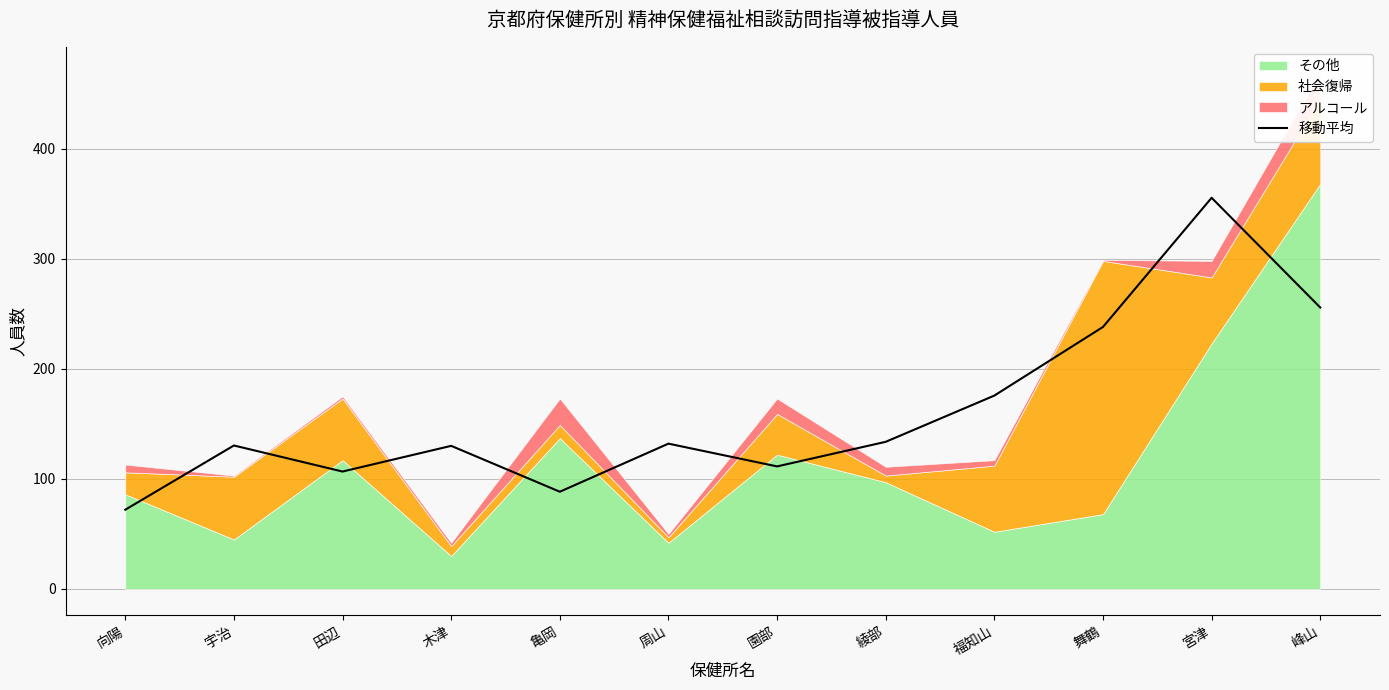

The 移動平均 series shows 144.6 at 亀岡. True or false?

False